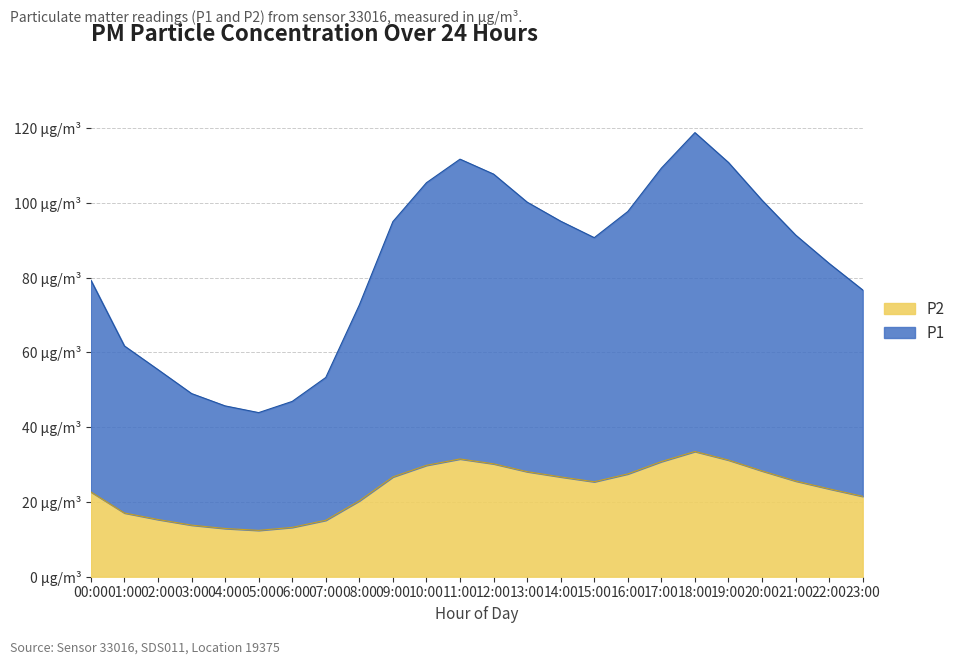

Which series has the largest total across all categories?

P1